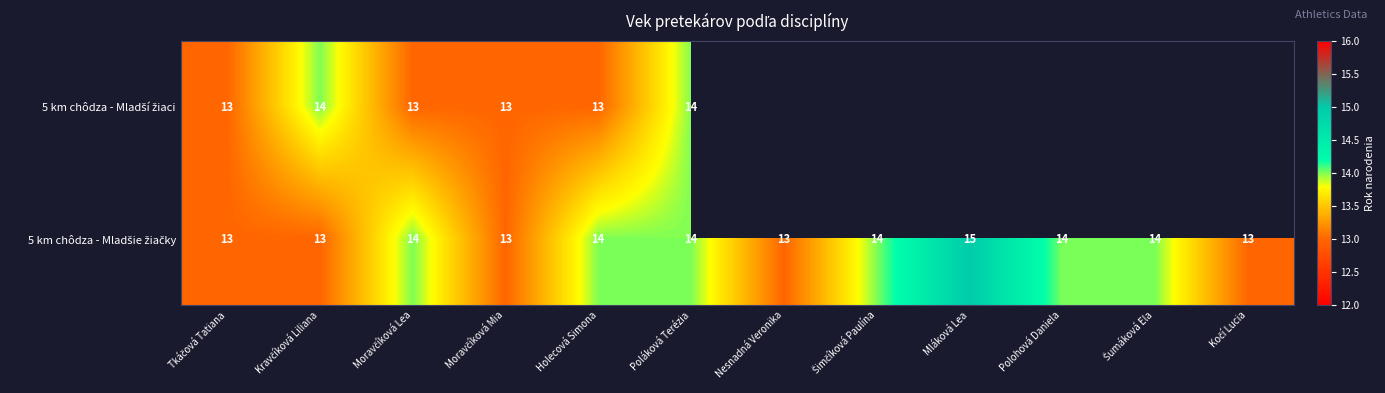

At Moravčíková Mia, list the series in order from smallest to largest.

5 km chôdza - Mladší žiaci, 5 km chôdza - Mladšie žiačky